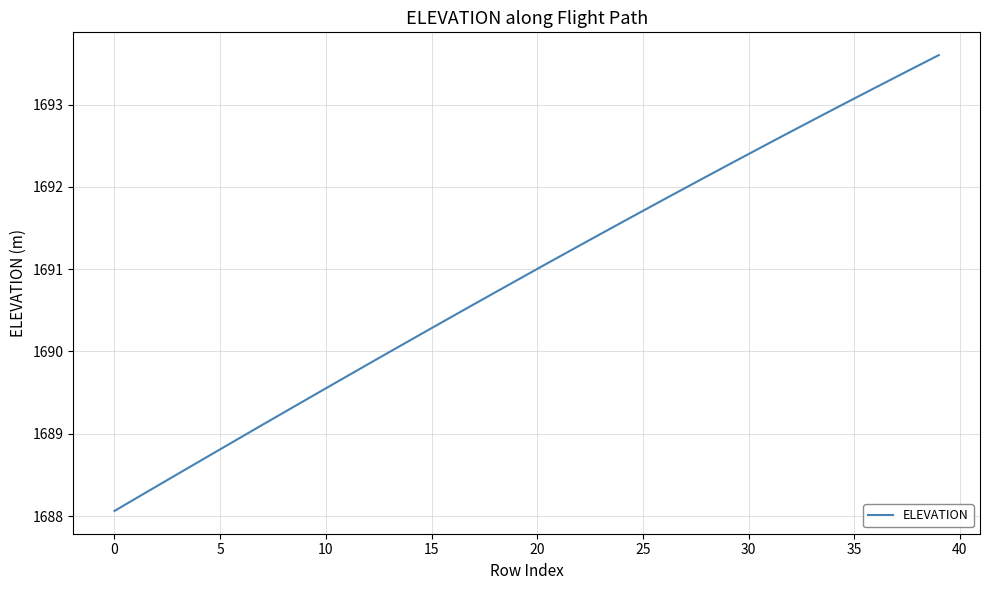

What is the average value?

1690.9